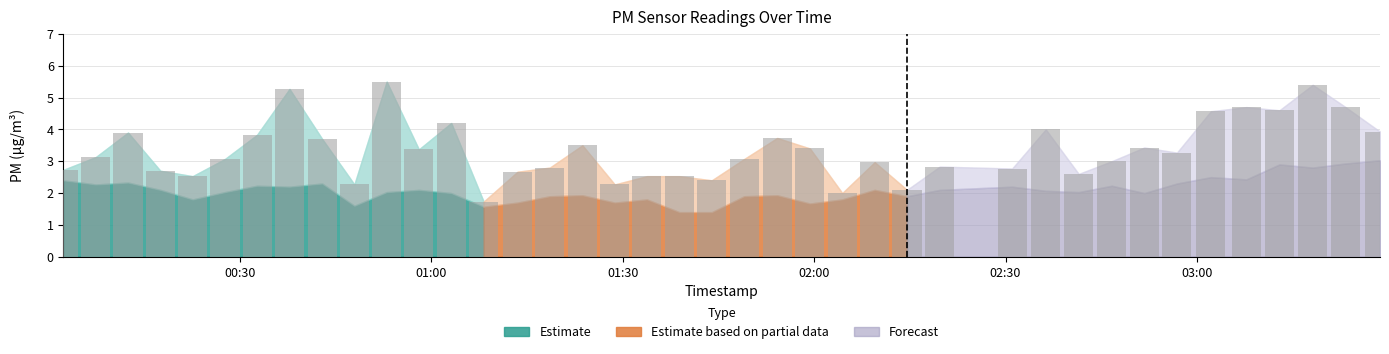

Reading left to right, what are all the values shown in this chart?

P1: 2.7	3.1	3.9	2.7	2.5	3.1	3.8	5.3	3.7	2.3	5.5	3.4	4.2	1.7	2.7	2.8	3.5	2.3	2.5	2.5	2.4	3.1	3.7	3.4	2.0	3.0	2.1	2.8	2.8	4.0	2.6	3.0	3.4	3.3	4.6	4.7	4.6	5.4	4.7	3.9
P2: 2.4	2.3	2.3	2.1	1.8	2.0	2.2	2.2	2.3	1.6	2.0	2.1	2.0	1.6	1.7	1.9	1.9	1.7	1.8	1.4	1.4	1.9	1.9	1.7	1.8	2.1	1.9	2.1	2.2	2.1	2.0	2.2	2.0	2.3	2.5	2.4	2.9	2.8	2.9	3.0